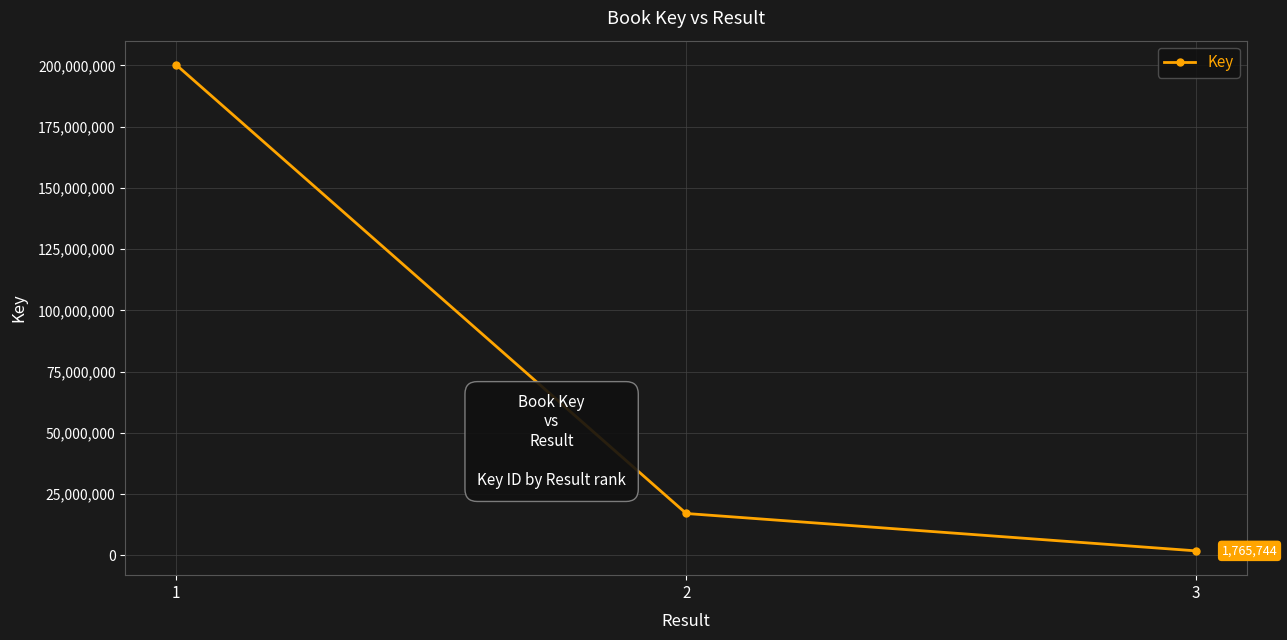

Reading left to right, list all the values displayed in this chart.

200195735	17028783	1765744